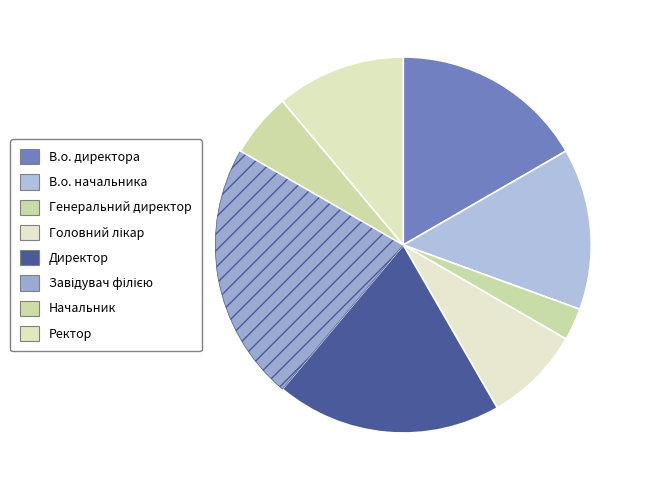

Approximately how many times larger is the value at В.о. директора compared to Директор?

0.9